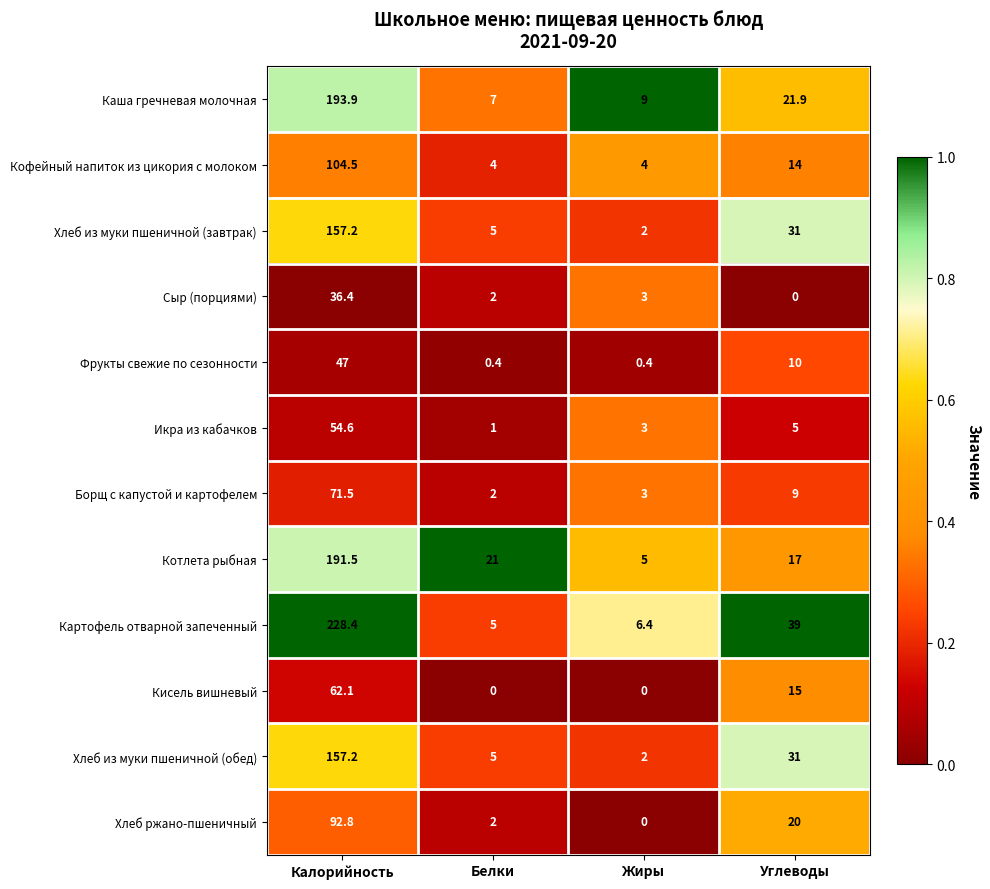

At which label is Хлеб из муки пшеничной (обед) closest to 79?

Углеводы